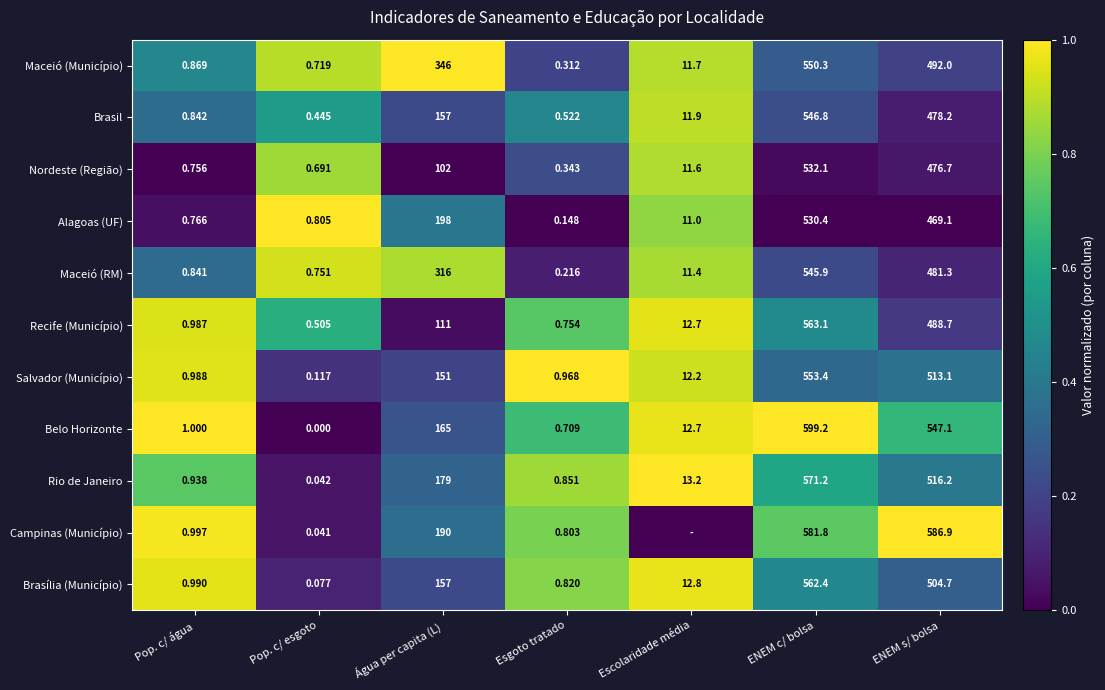

Rank the series at Pop. c/ esgoto from highest to lowest value.

Alagoas (UF), Maceió (RM), Maceió (Município), Nordeste (Região), Recife (Município), Brasil, Salvador (Município), Brasília (Município), Rio de Janeiro, Campinas (Município), Belo Horizonte